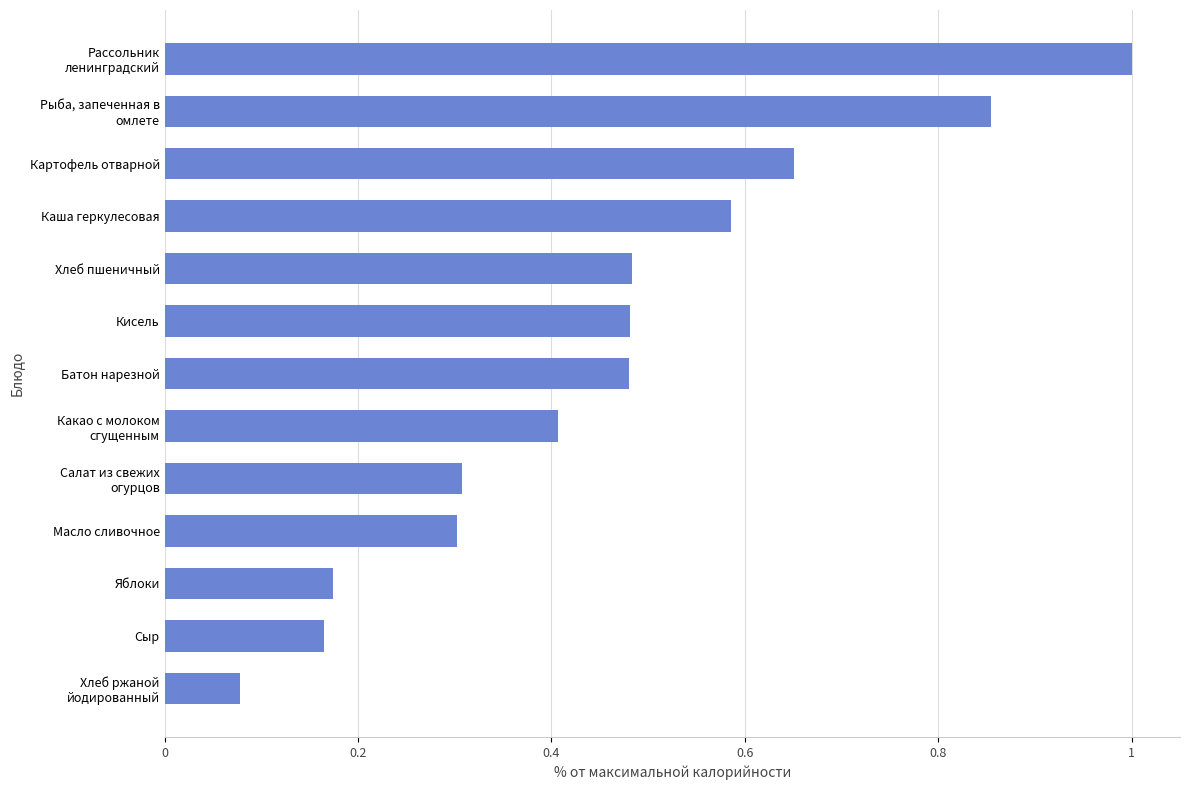

What is the greatest value displayed?

1.0